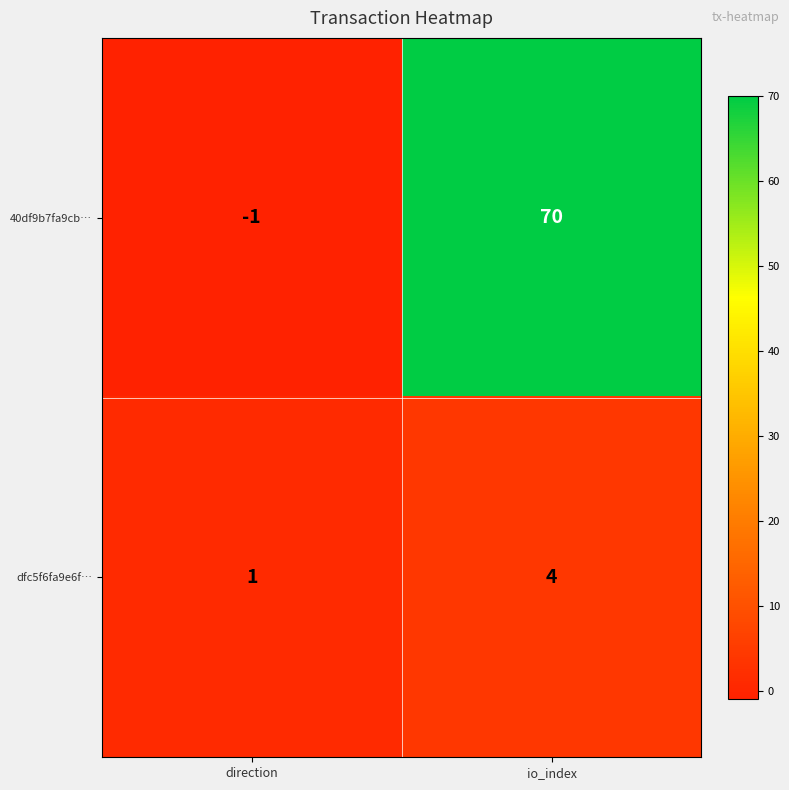

What is the sum of the dfc5f6fa9e6f… values at direction and io_index?

5